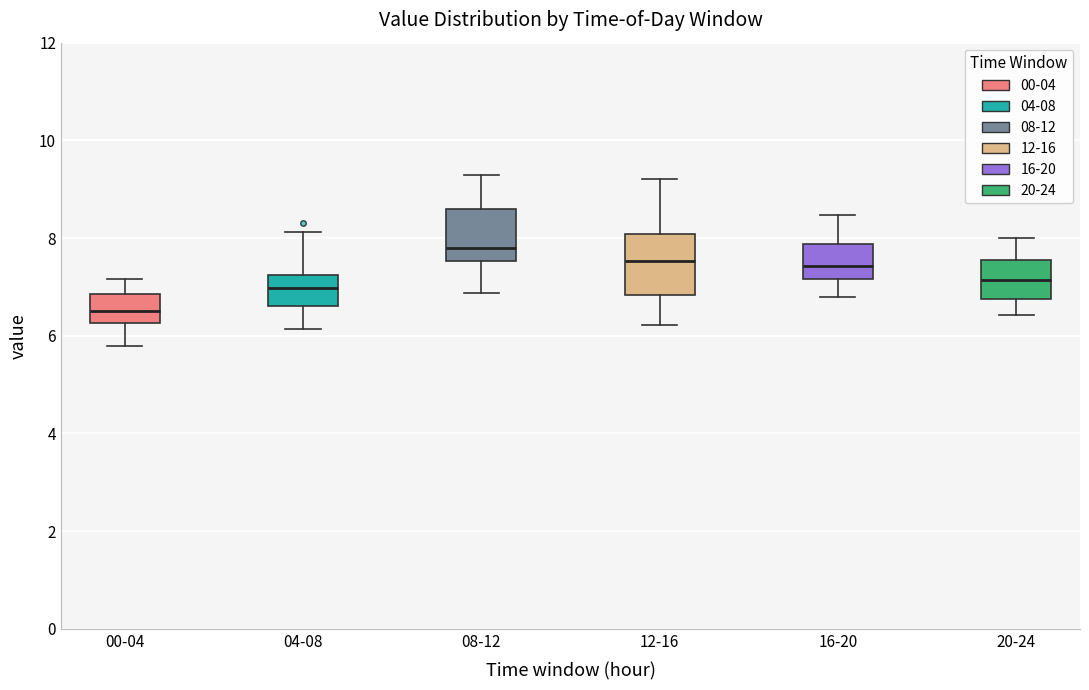

Reading left to right, read every box against the y-axis: the position of its median line, the range the box covers, and the ends of its whiskers. The values are not printed on the chart, so give them approximately, as read against the axis.

00-04: median 6.6, box 6.2 to 6.8, whiskers 5.8 to 7.2
04-08: median 7.0, box 6.6 to 7.2, whiskers 6.2 to 8.2
08-12: median 7.8, box 7.6 to 8.6, whiskers 6.8 to 9.4
12-16: median 7.6, box 6.8 to 8.0, whiskers 6.2 to 9.2
16-20: median 7.4, box 7.2 to 7.8, whiskers 6.8 to 8.4
20-24: median 7.2, box 6.8 to 7.6, whiskers 6.4 to 8.0